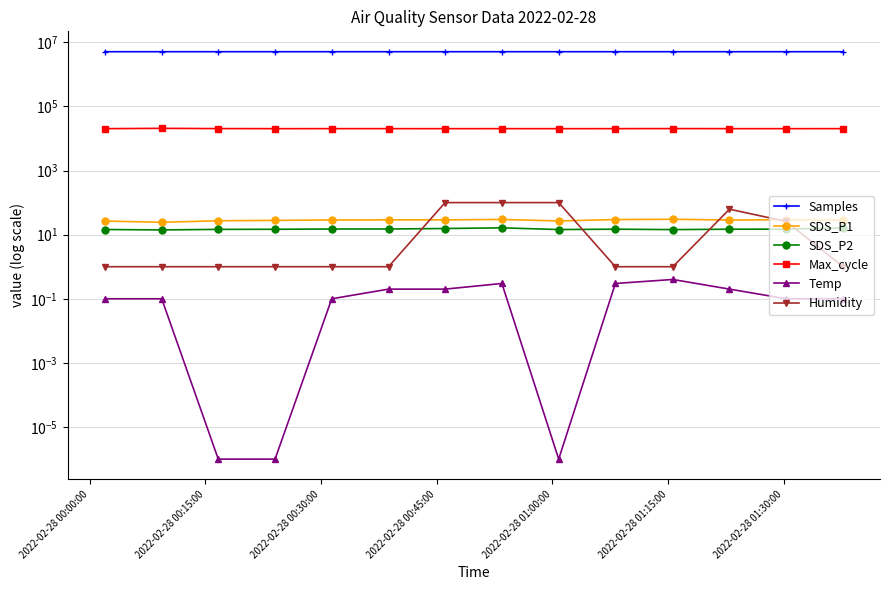

What are all the series names shown in the legend?

Samples, SDS_P1, SDS_P2, Max_cycle, Temp, Humidity